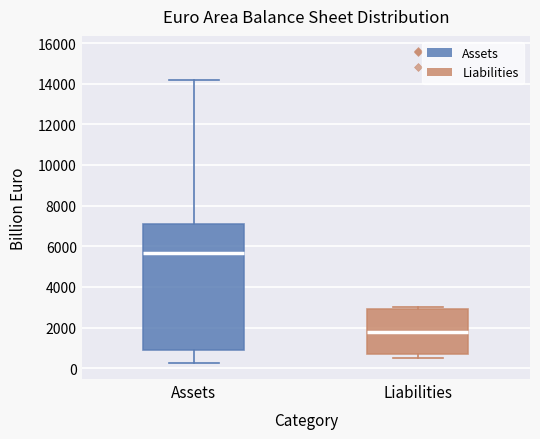

Where does the median line of the box for Liabilities sit on the y-axis? The values are not printed on the chart, so give them approximately, as read against the axis.

1800